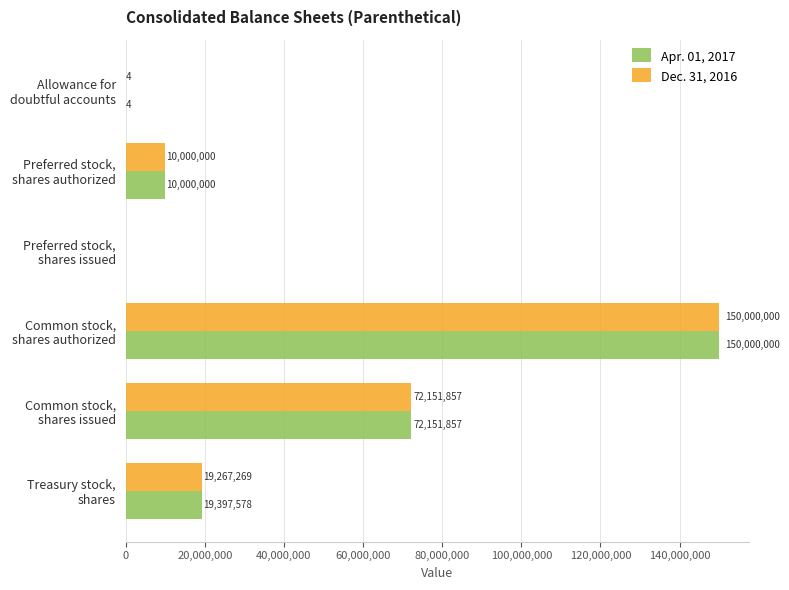

Which series has the largest total across all categories?

Apr. 01, 2017